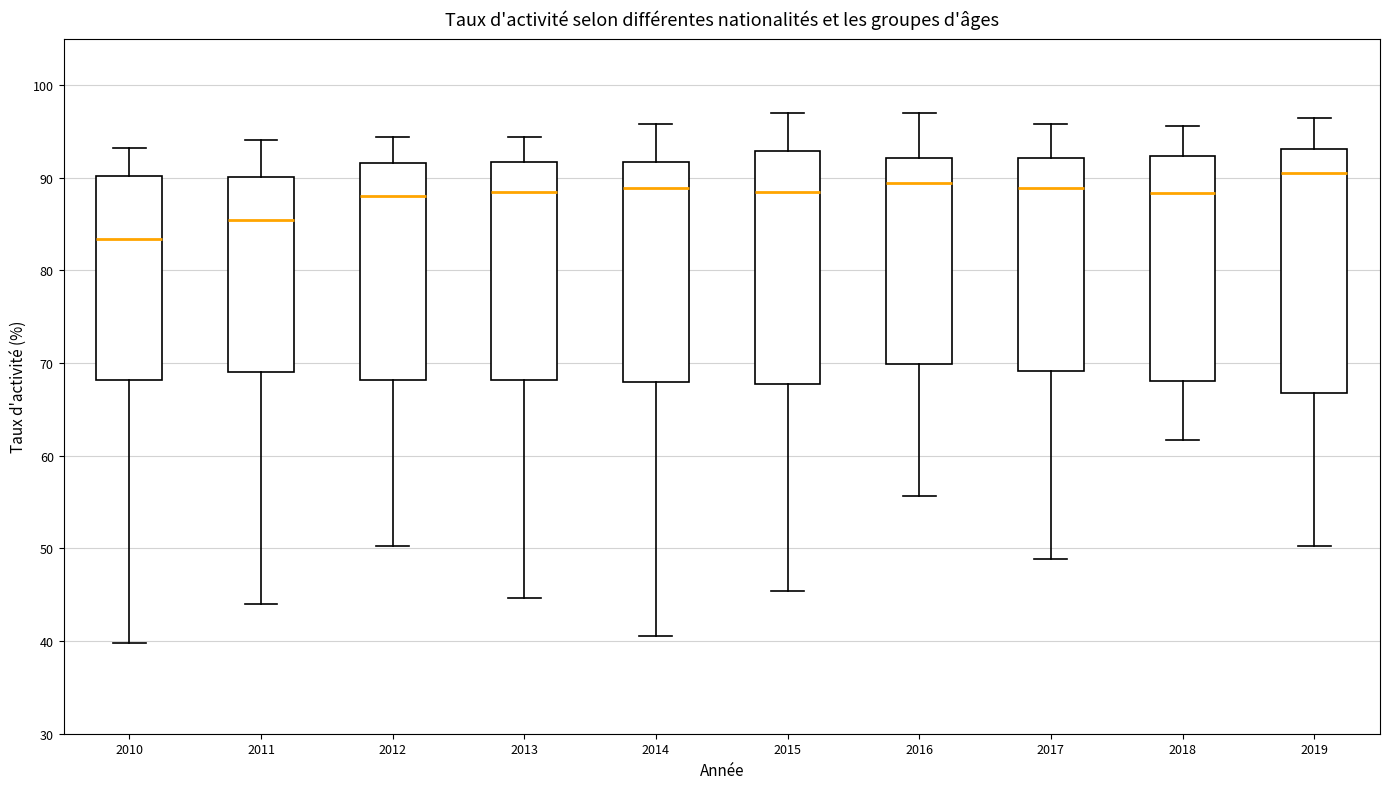

Where does the median line of the box at x = 2016 sit on the y-axis? The values are not printed on the chart, so give them approximately, as read against the axis.

89